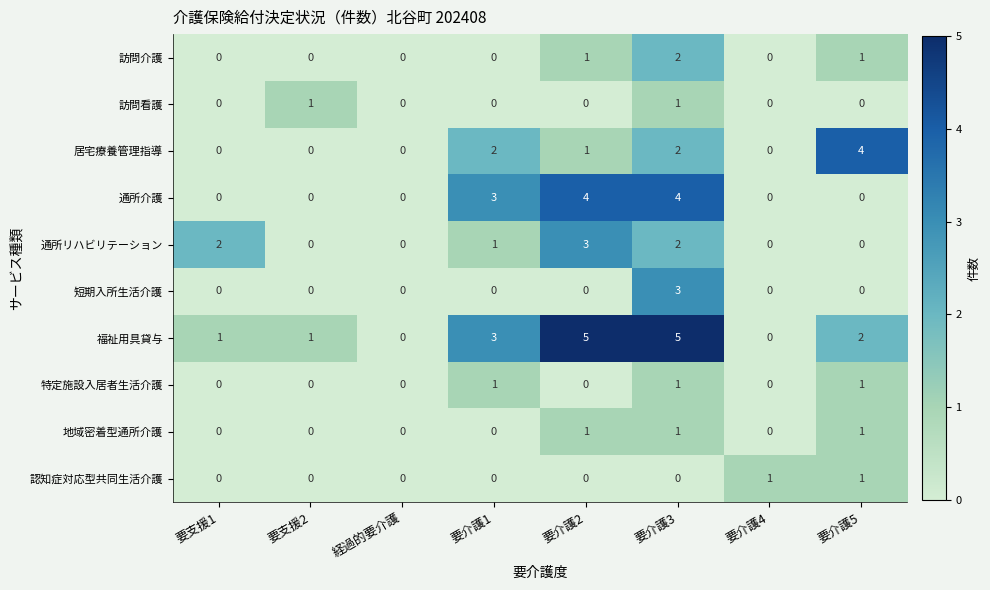

What is the greatest value displayed?

5